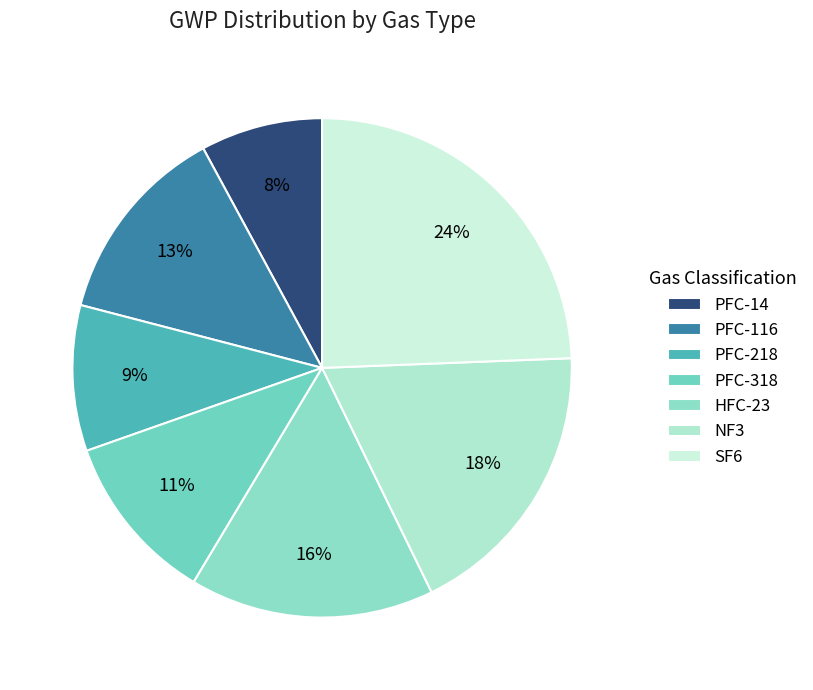

True or false: PFC-116 accounts for 13% of the total.

True